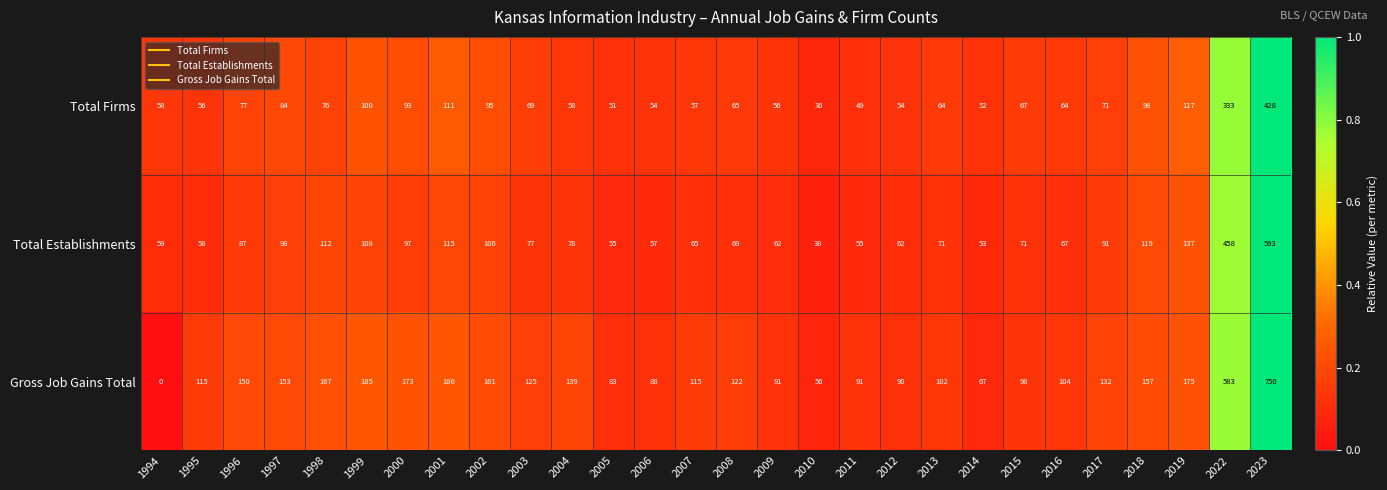

Which series has the widest spread of values?

Gross Job Gains Total